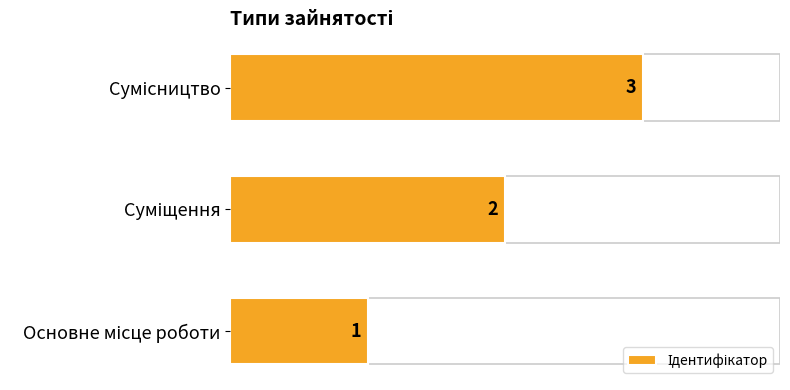

What is the sum of all values?

6